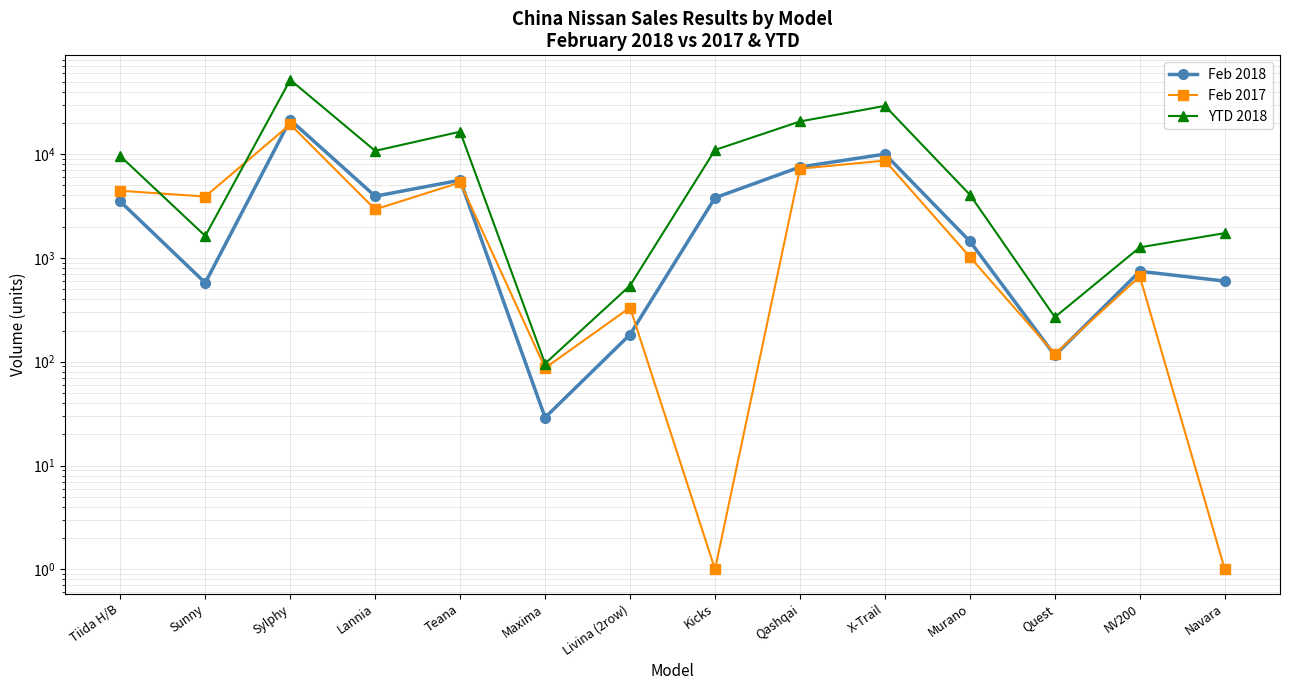

How many lines are shown in the chart?

3